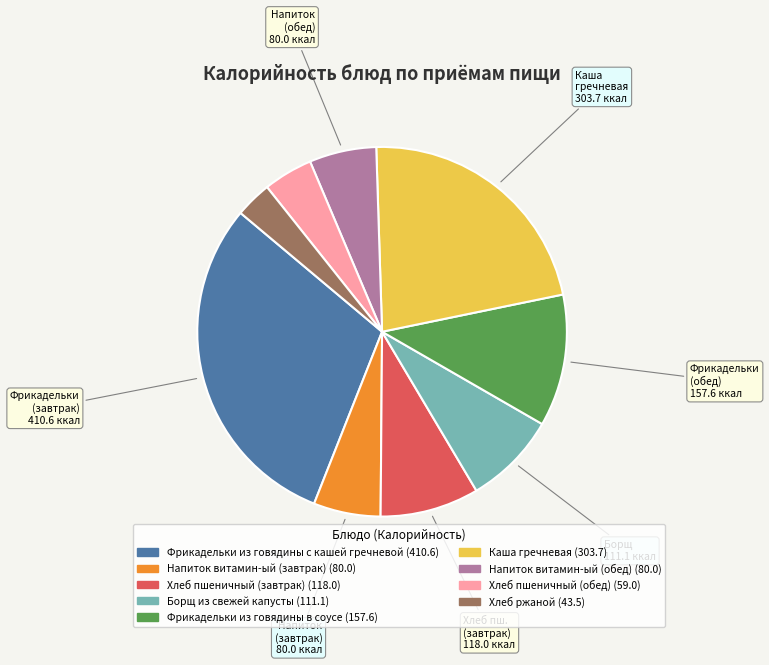

Is the sum of Хлеб пшеничный (обед) and Хлеб пшеничный (завтрак) greater than half?

No